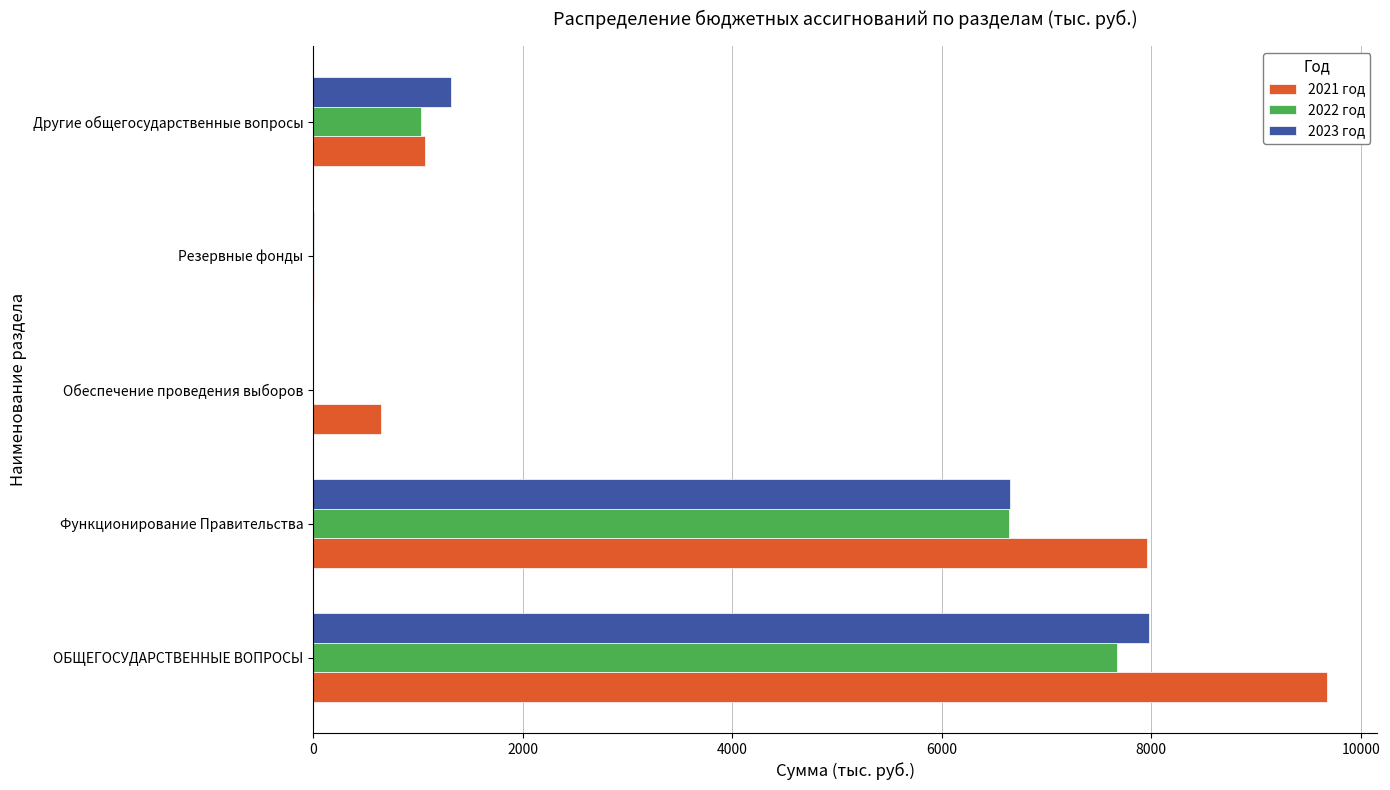

What is the sum of all 2023 год values?

15956.0